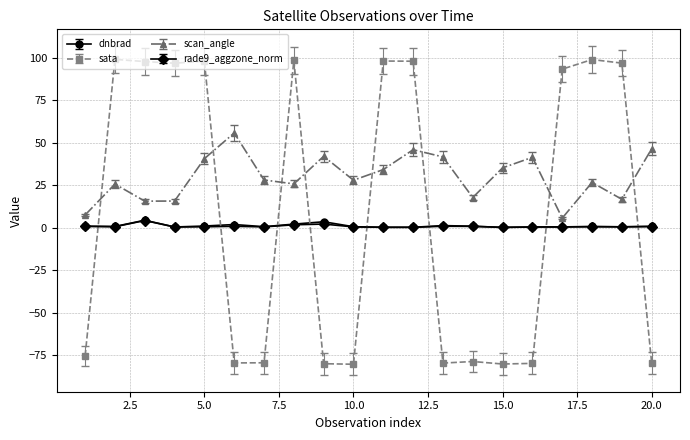

How many interior local peaks does the scan_angle series have?

6